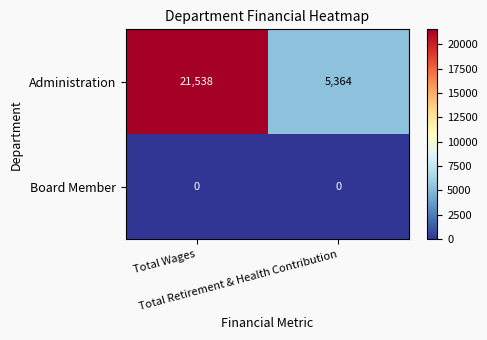

What is the total value across all series at Total Wages?

21538